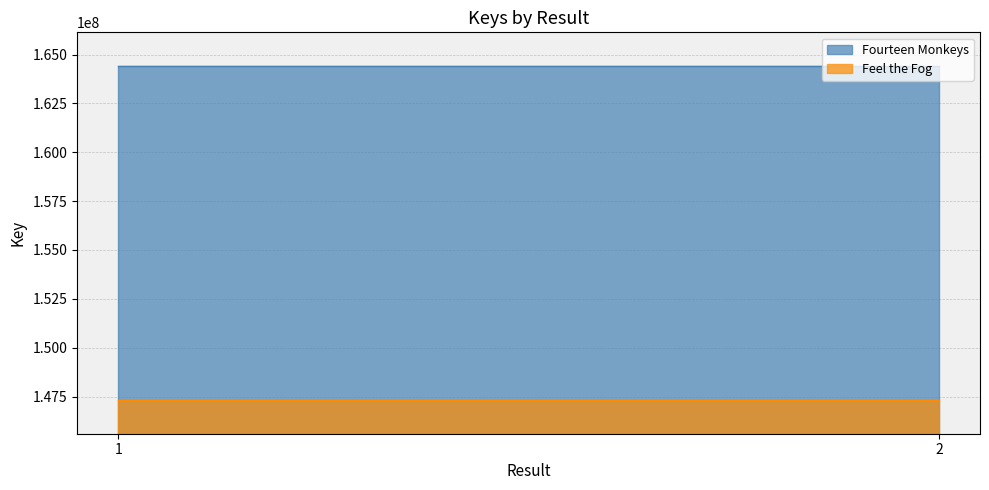

True or false: Key_Fourteen_Monkeys has a value of 214548525 at 1.

False